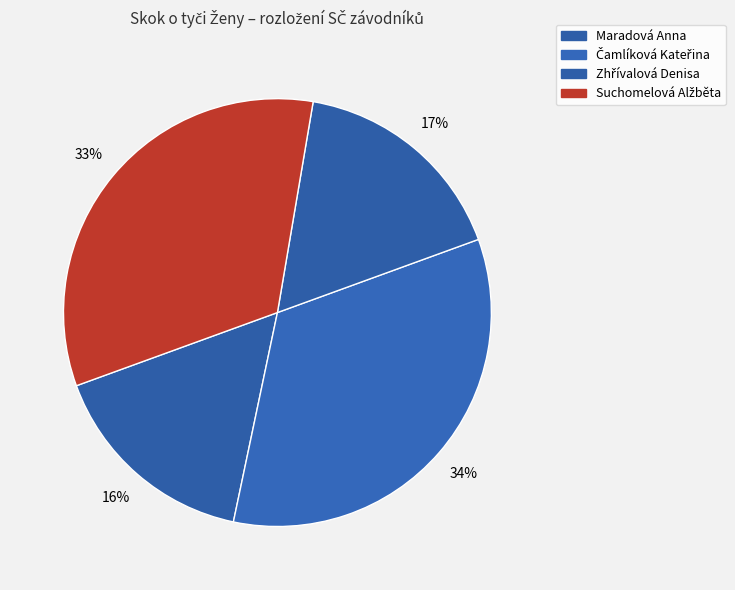

What is the smallest slice in the pie chart?

Maradová Anna